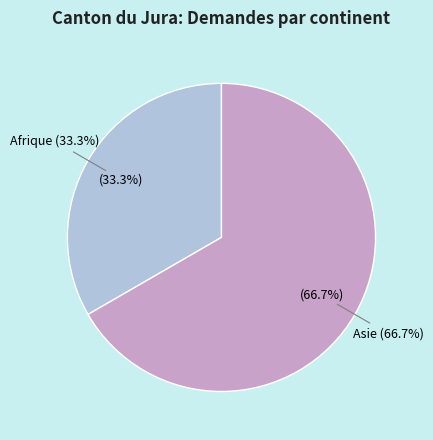

Combined, do Asie and Afrique account for over 50%?

Yes